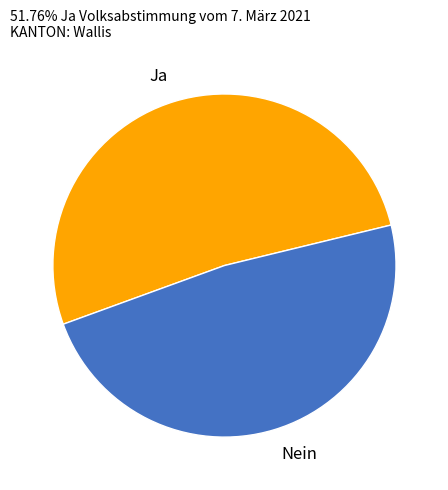

How many segments does this pie chart have?

2